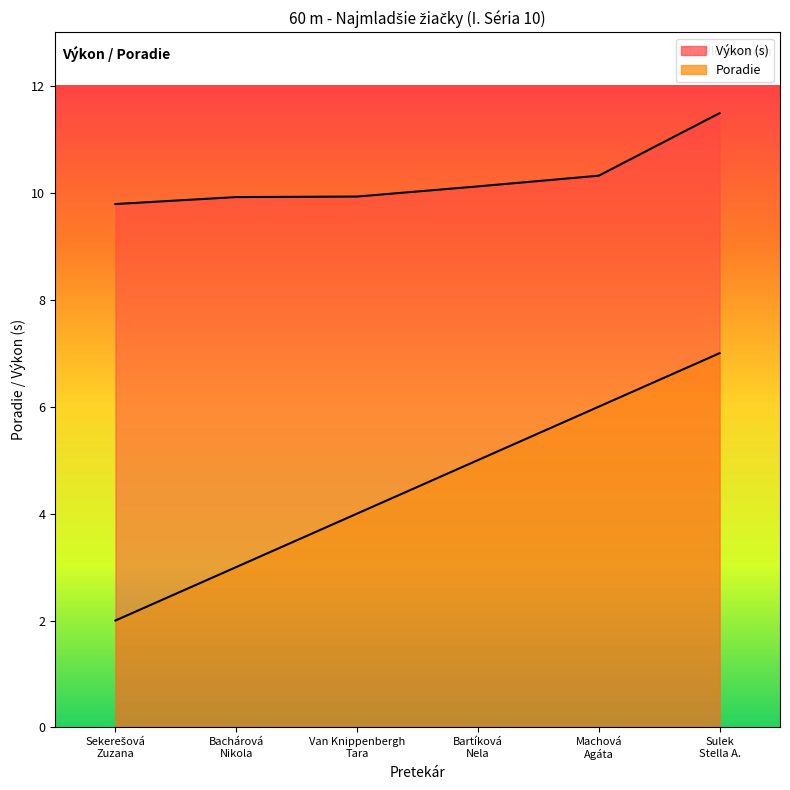

Which series has the largest total across all categories?

Výkon